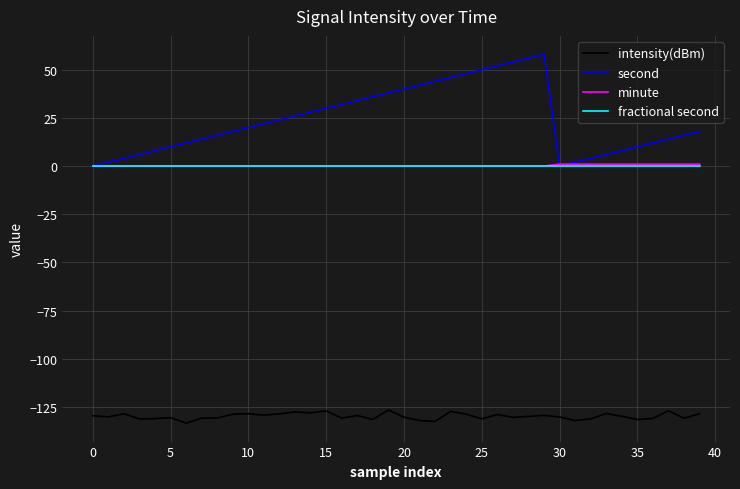

Which series has the largest range (max minus min)?

second